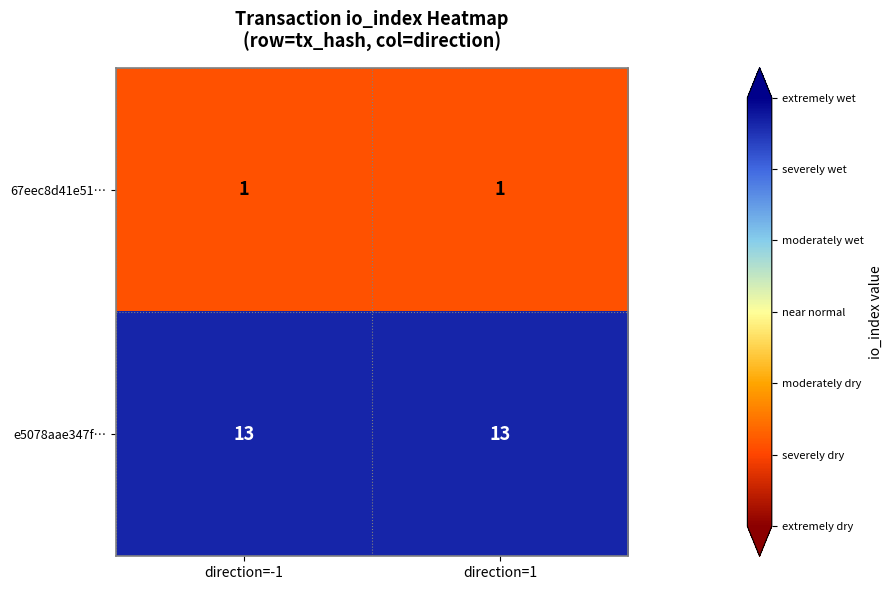

What is the approximate value of e5078aae347f… at direction=1?

13